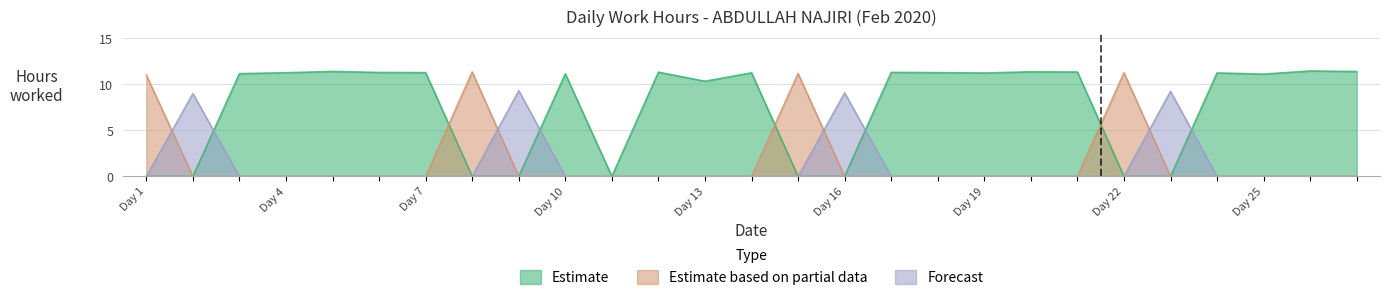

Reading left to right, extract all data points from this chart.

11.0	9.0	11.2	11.3	11.4	11.3	11.3	11.3	9.3	11.1	0.0	11.3	10.3	11.2	11.2	9.1	11.3	11.3	11.2	11.4	11.3	11.2	9.2	11.2	11.1	11.4	11.4